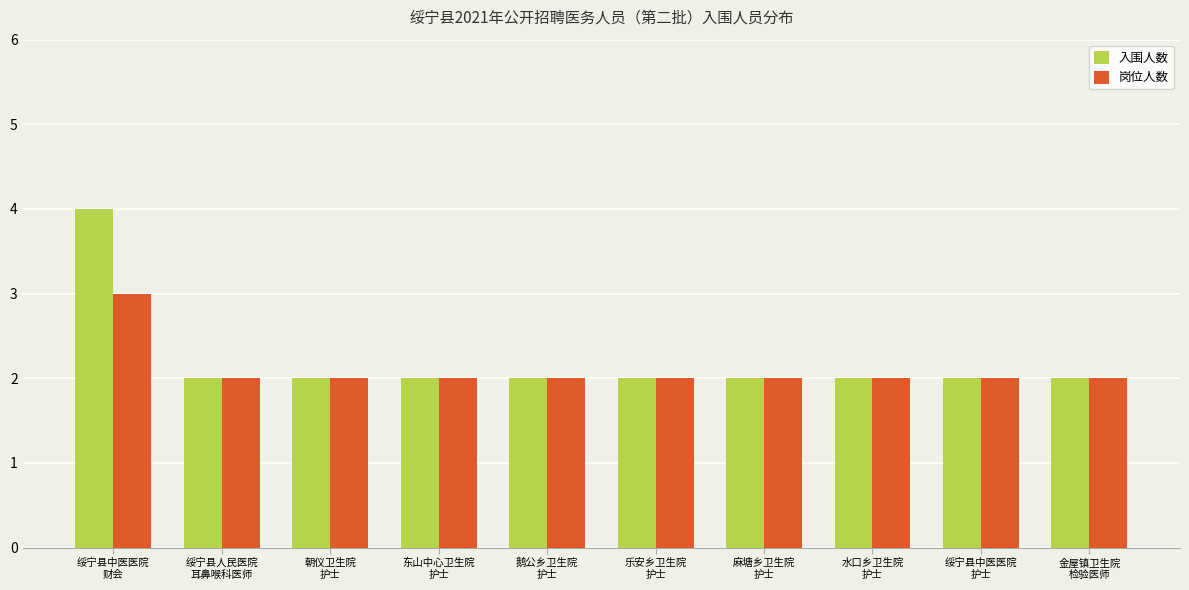

What is the average value of the 入围人数 series?

2